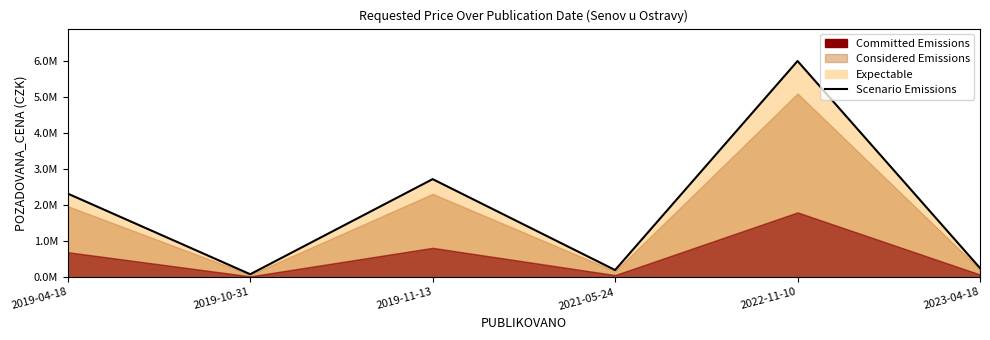

Rank the categories by value from highest to lowest.

2022-11-10, 2019-11-13, 2019-04-18, 2023-04-18, 2021-05-24, 2019-10-31